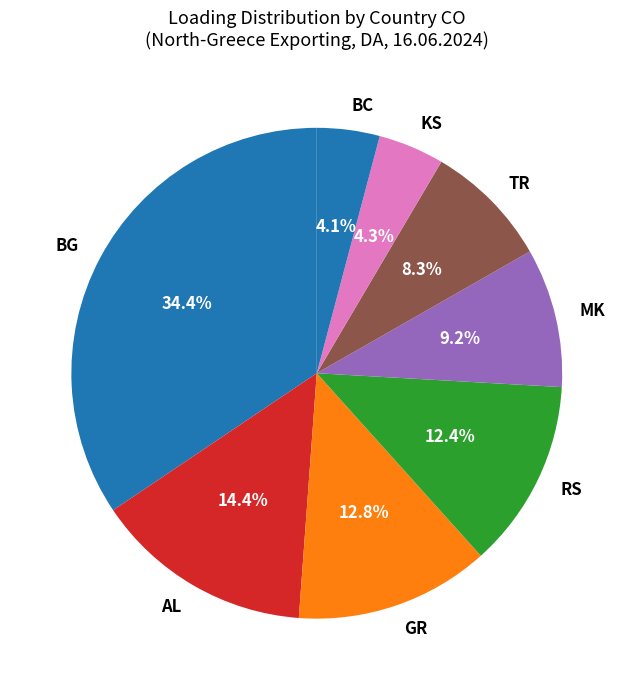

Combined, what portion of the pie is AL and KS?

18.7%